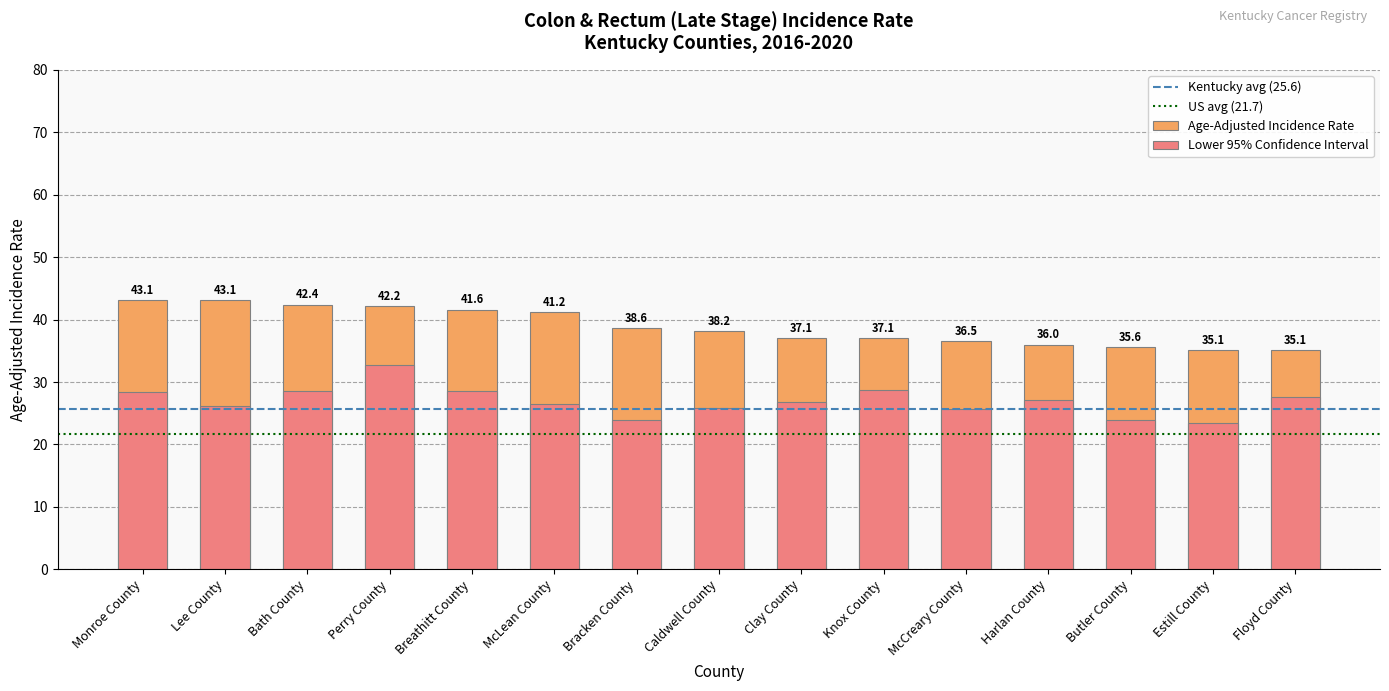

At how many categories does at least one series exceed 31?

15